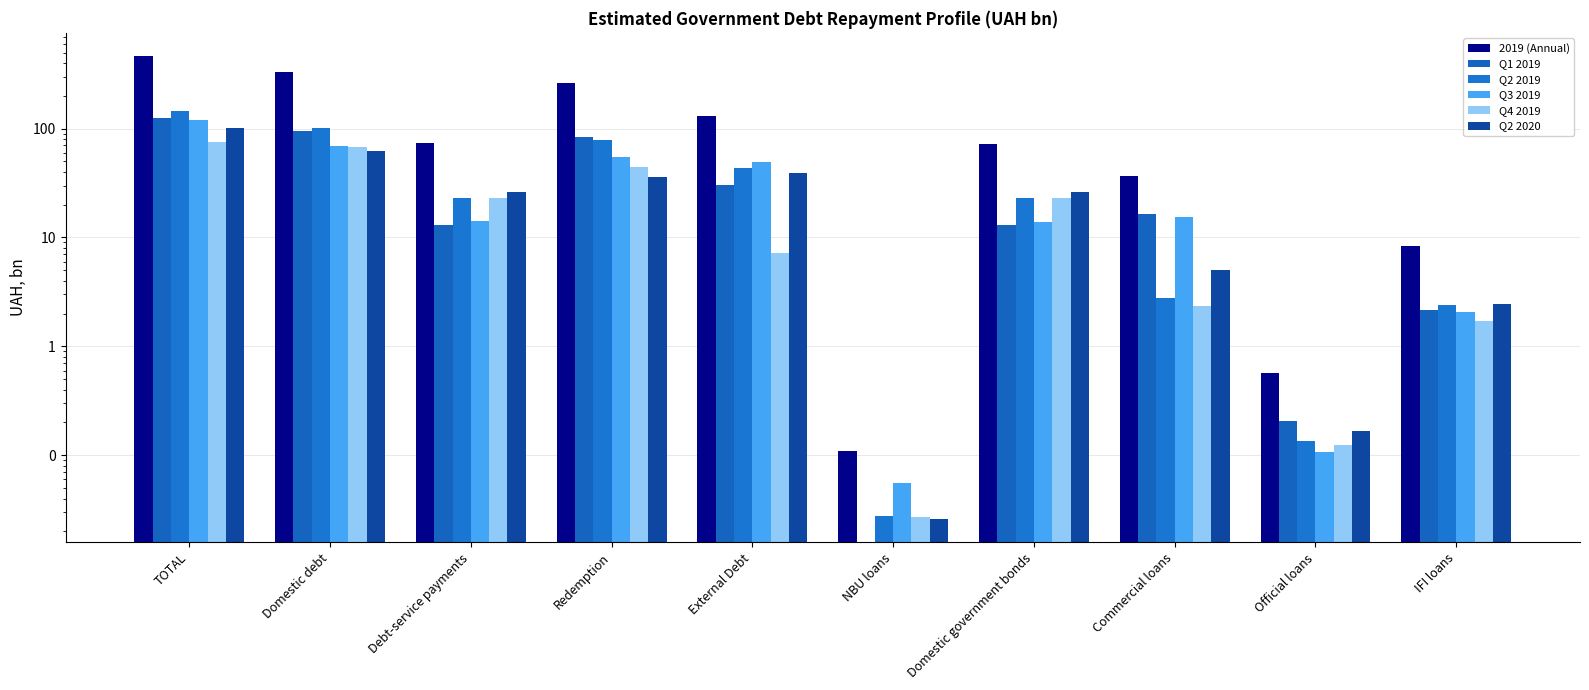

At which label does Q4 2019 reach its minimum?

NBU loans